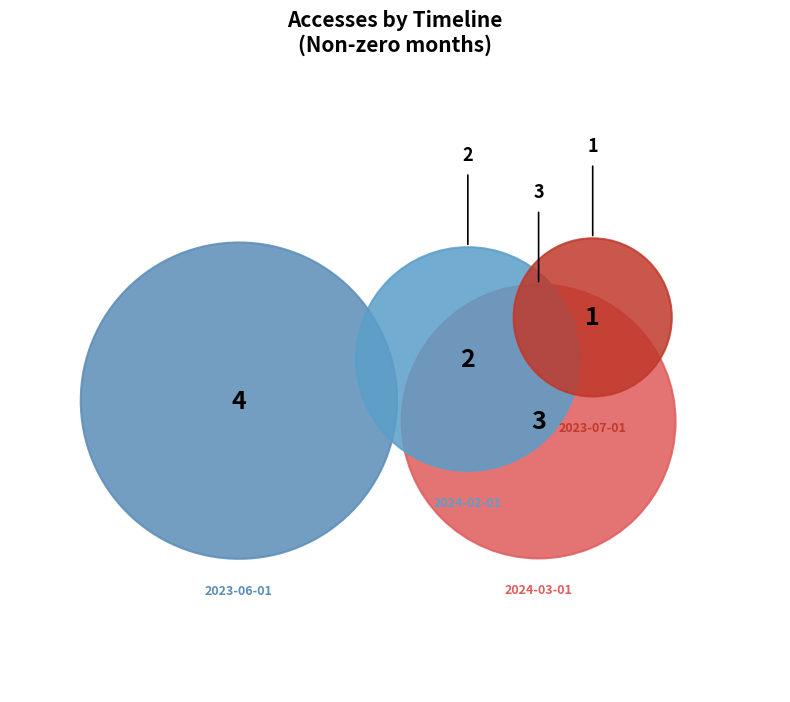

Which category has the smallest portion of the pie?

2023-07-01